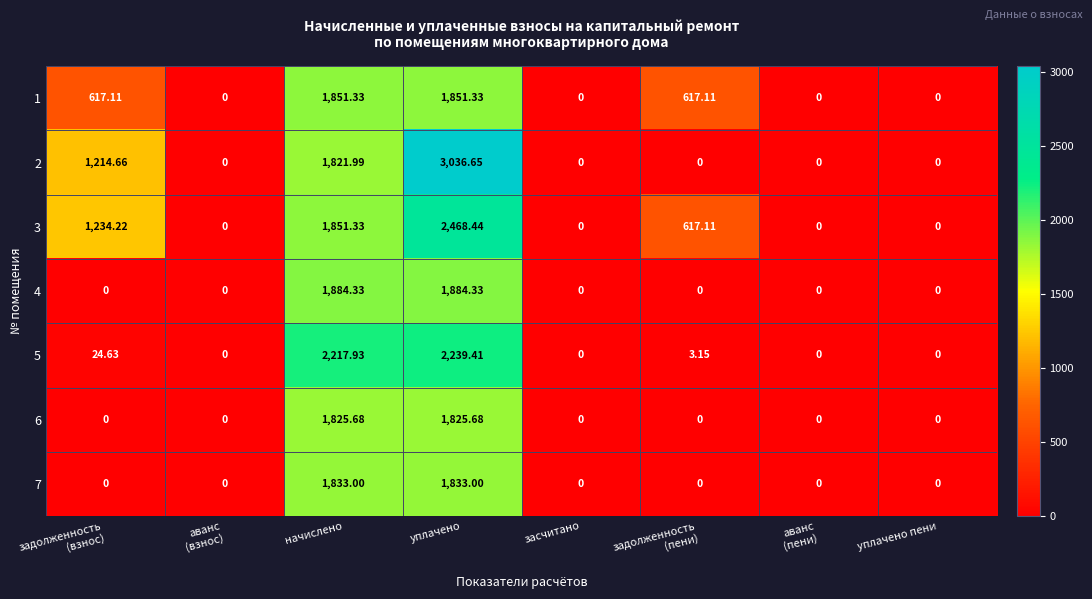

Which category has the highest value across all series?

уплачено